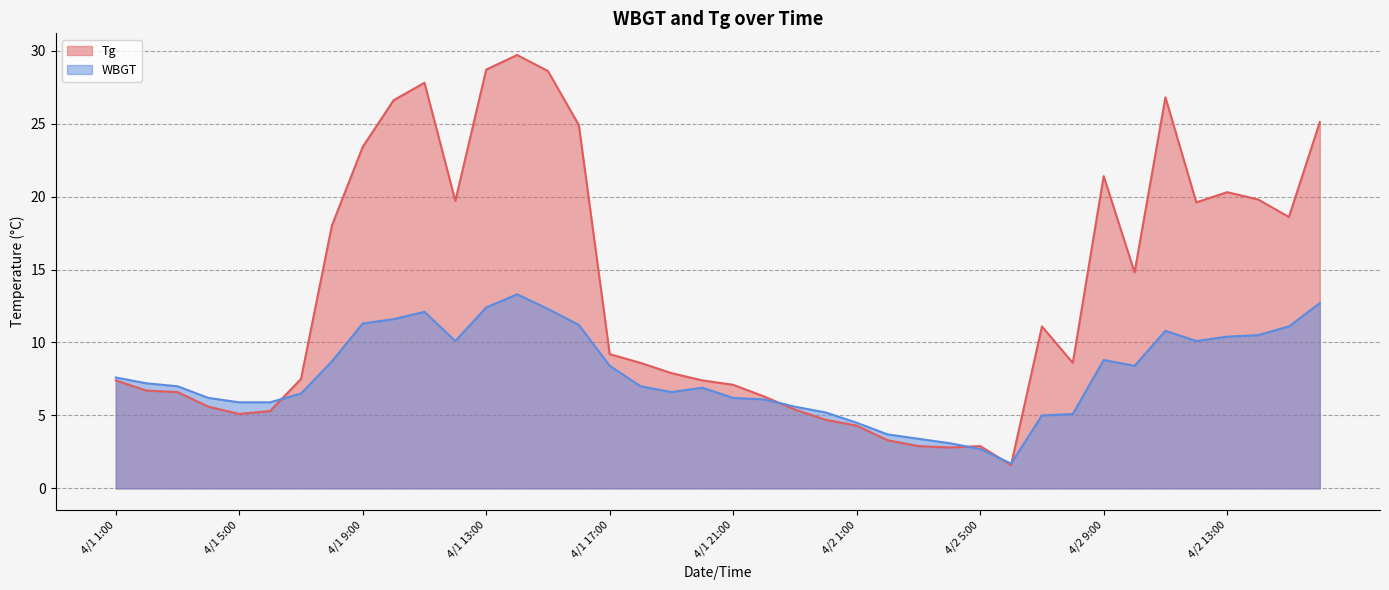

True or false: WBGT has a value of 12.3 at 4/1 15:00.

True